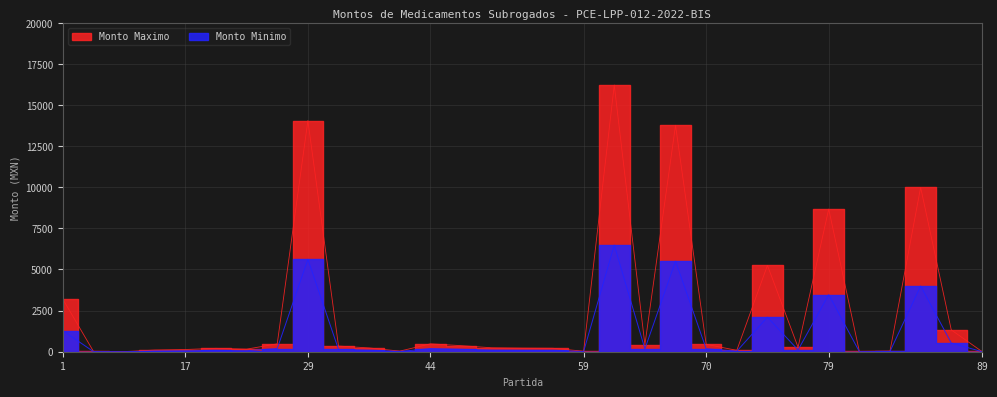

What is the highest value of the Monto Minimo series?

6484.9